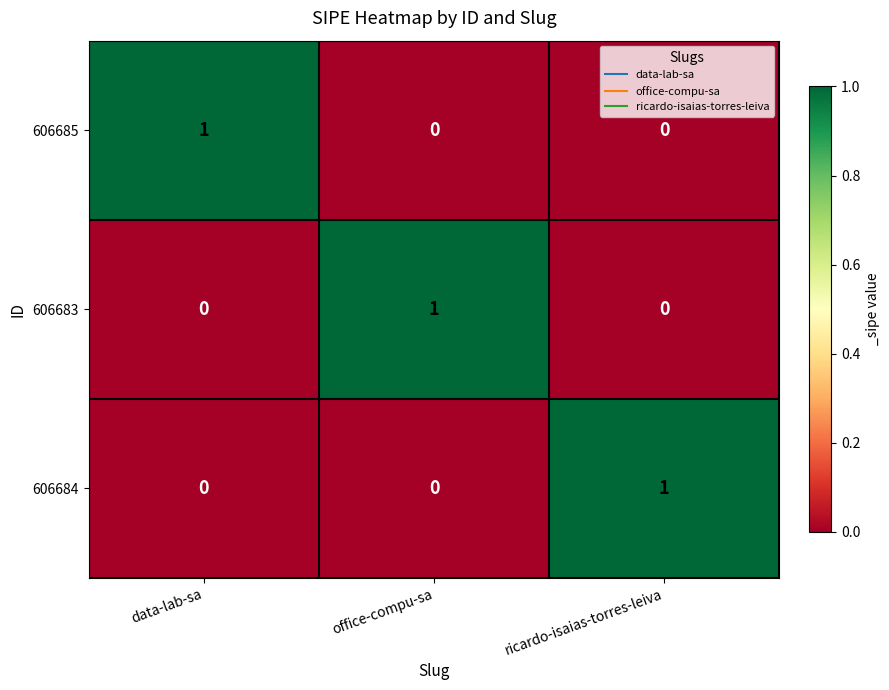

Which category has the highest value in the 606684 series?

ricardo-isaias-torres-leiva